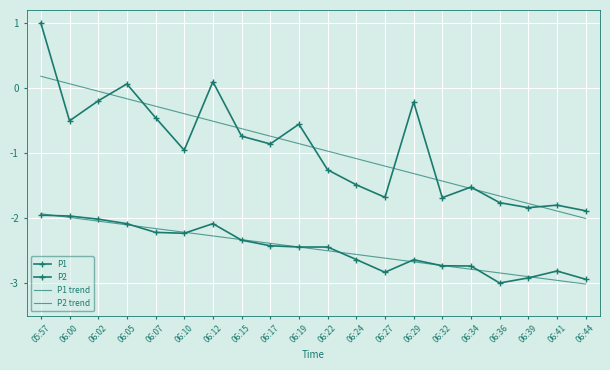

What is the value of the P1 trend point at the 12th from the left?

-1.1